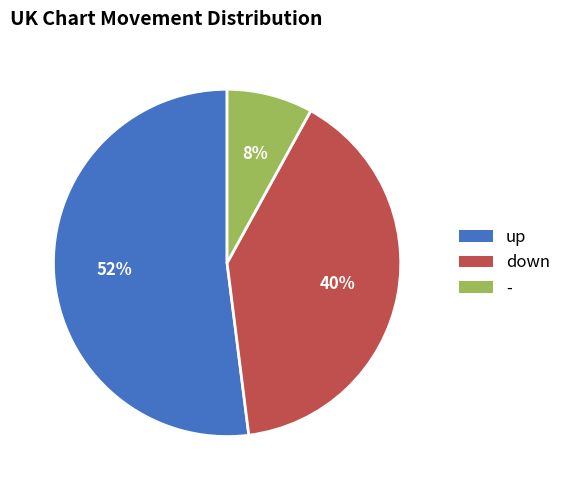

Which slice represents more than half of the pie?

up